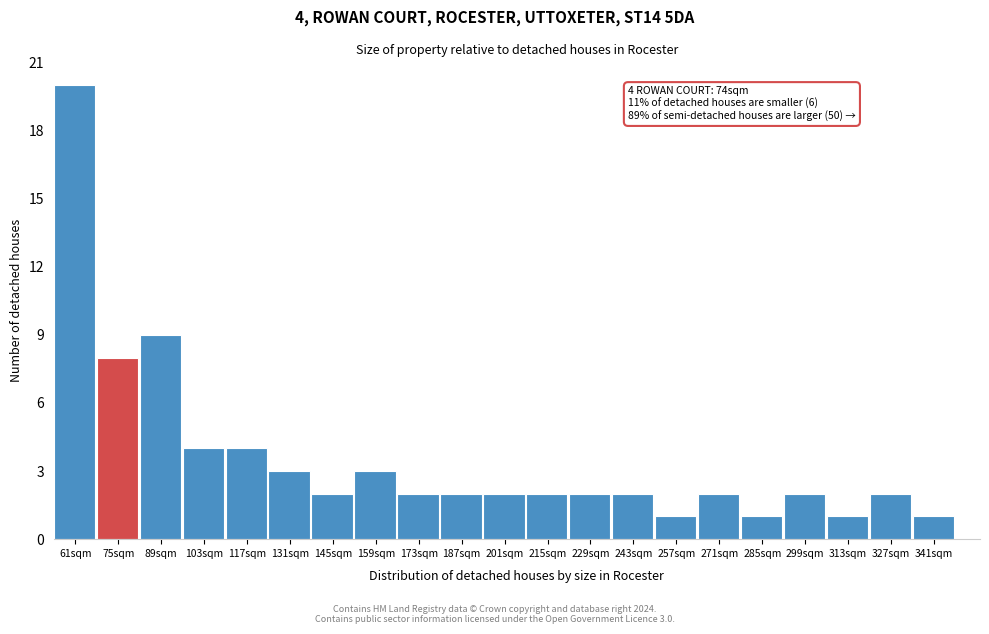

Reading left to right, list all the values displayed in this chart.

20	8	9	4	4	3	2	3	2	2	2	2	2	2	1	2	1	2	1	2	1